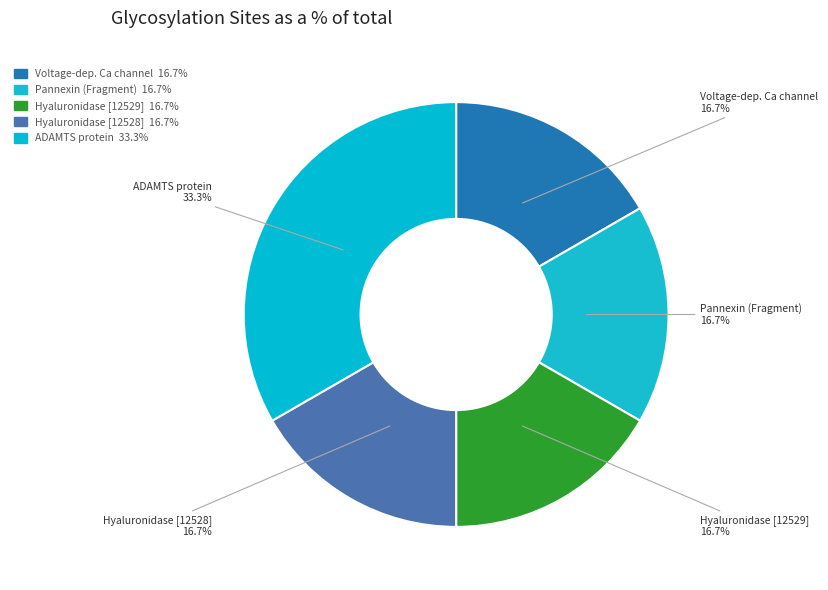

Rank the categories by value from lowest to highest.

Voltage-dependent L-type calcium channel, Pannexin (Fragment), Hyaluronidase (Fragment) [M959_12529], Hyaluronidase (Fragment) [M959_12528], A disintegrin and metalloproteinase